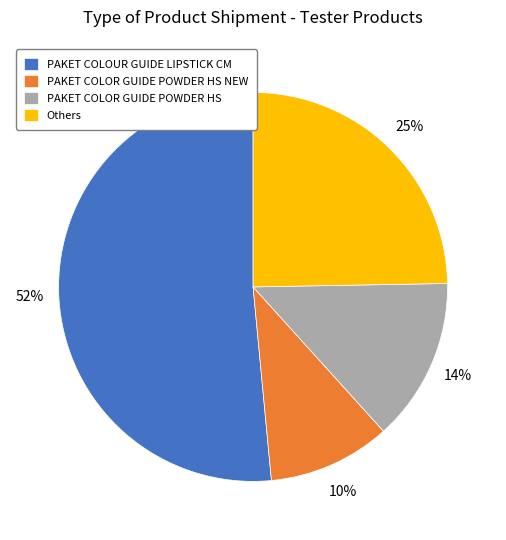

Which category has the biggest portion of the pie?

PAKET COLOUR GUIDE LIPSTICK CM